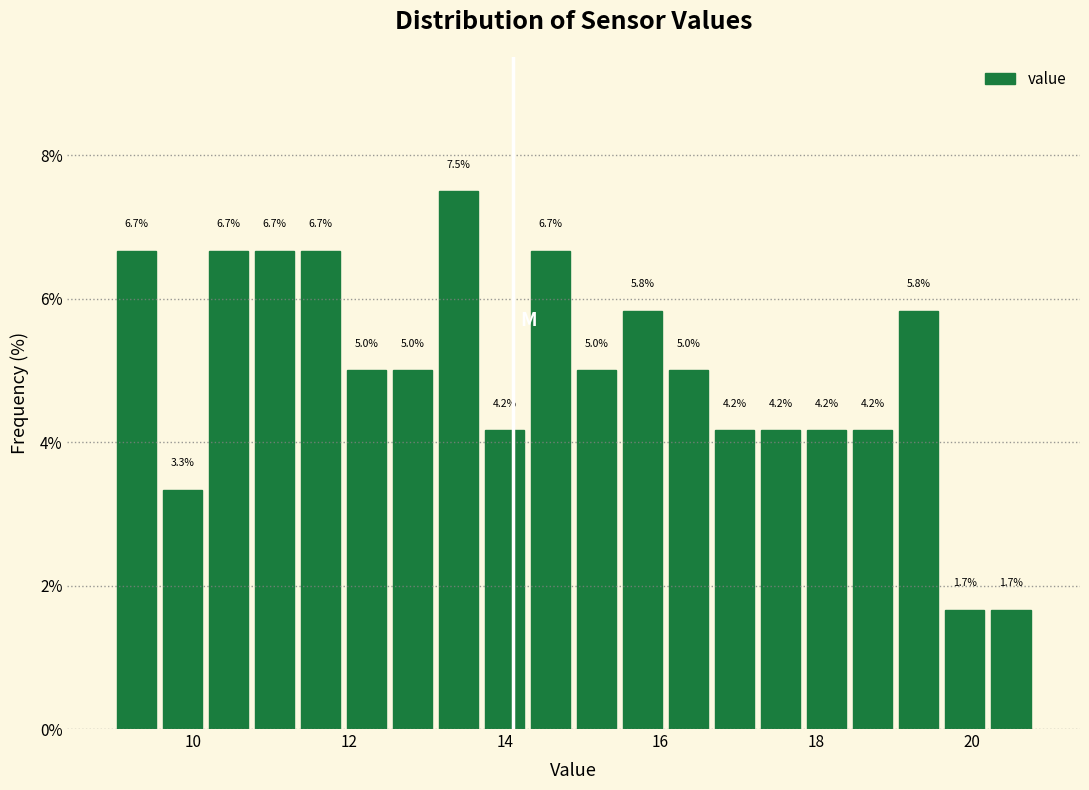

Around what value on the x-axis is the tallest bar? Give the approximate position of its centre, as read against the axis.

13.4